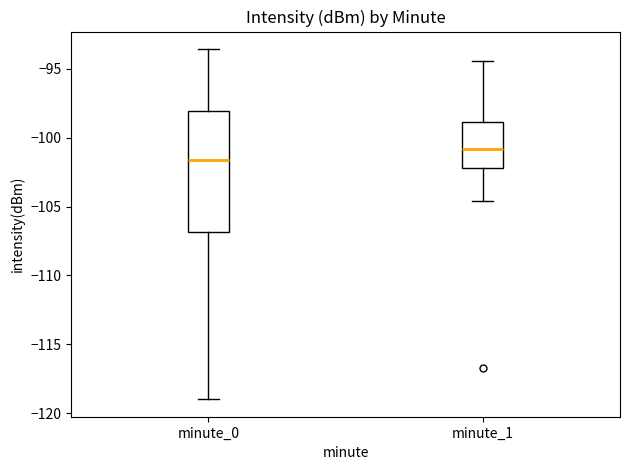

Where is the lower edge of the box for minute_1 on the y-axis? The values are not printed on the chart, so give them approximately, as read against the axis.

-102.0